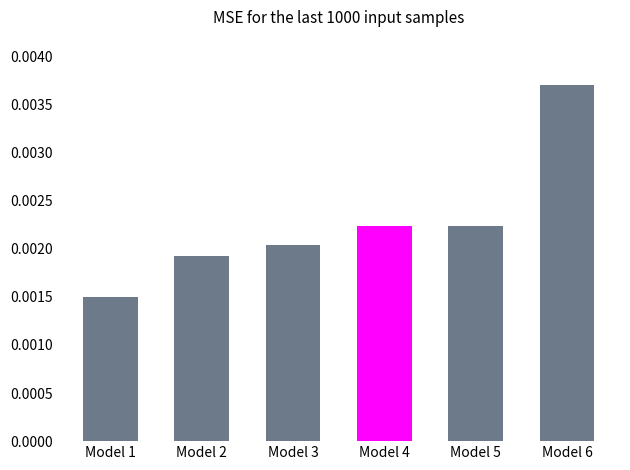

Which label corresponds to the largest value in the chart?

Model 6